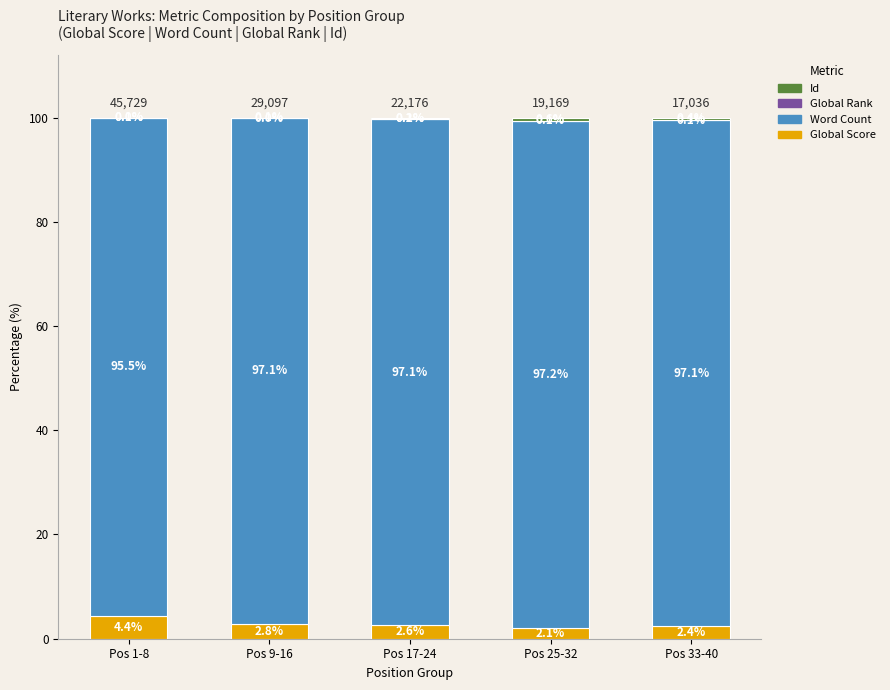

What is the sum of the Global Score values at Pos 9-16 and Pos 33-40?

5.2